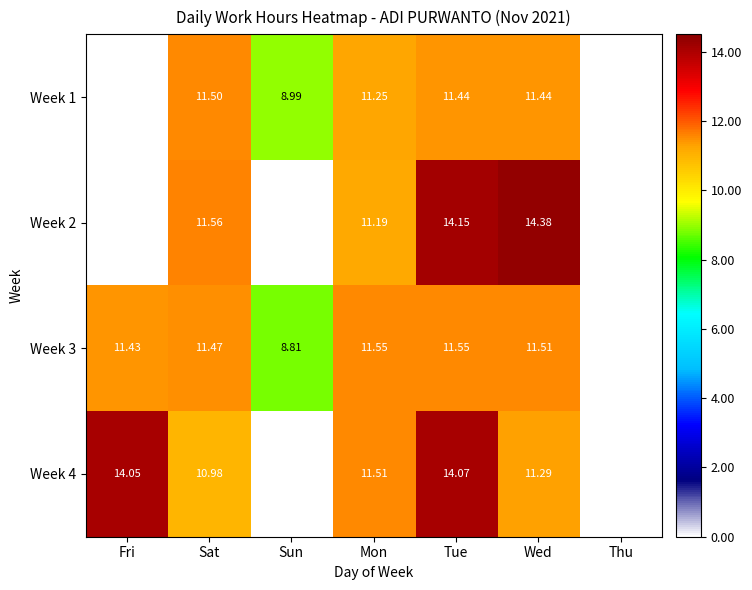

Is the value of Week 4 at Fri greater than the value of Week 2 at Wed?

No